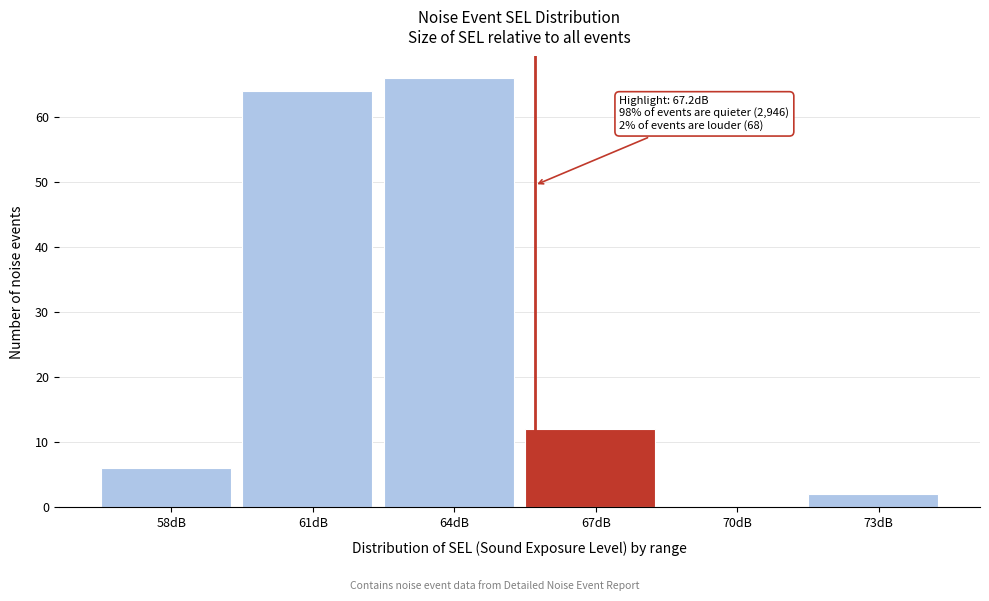

Reading left to right, what are all the values shown in this chart?

58dB=6	61dB=64	64dB=66	67dB=12	70dB=0	73dB=2